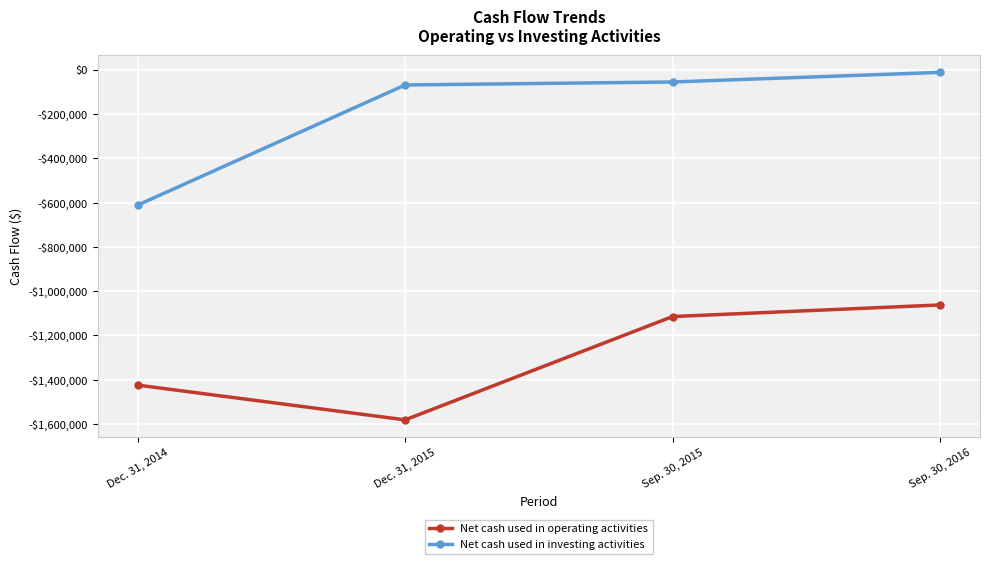

What are all the series names shown in the legend?

Net cash used in operating activities, Net cash used in investing activities